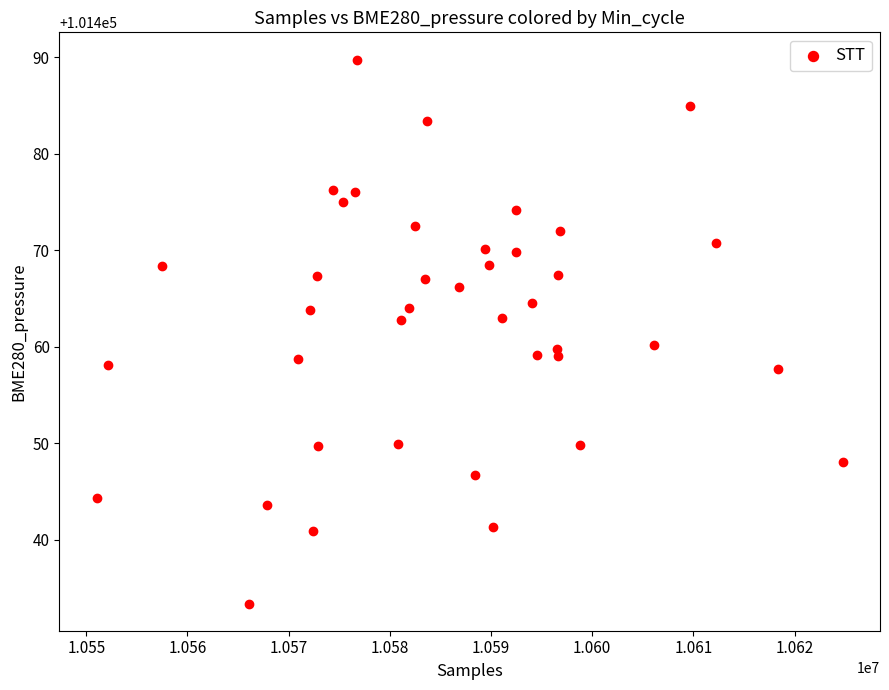

What is the range of X values (max minus min)?

73730.0